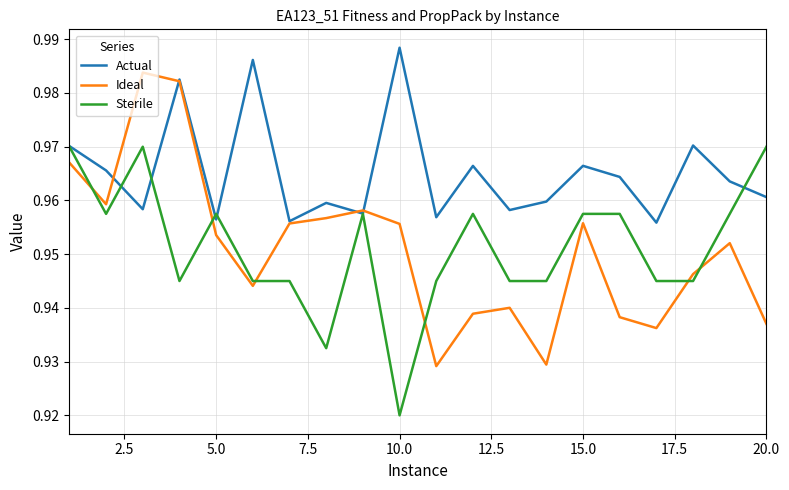

Rank the series by their maximum value, from highest to lowest.

Actual, Ideal, Sterile